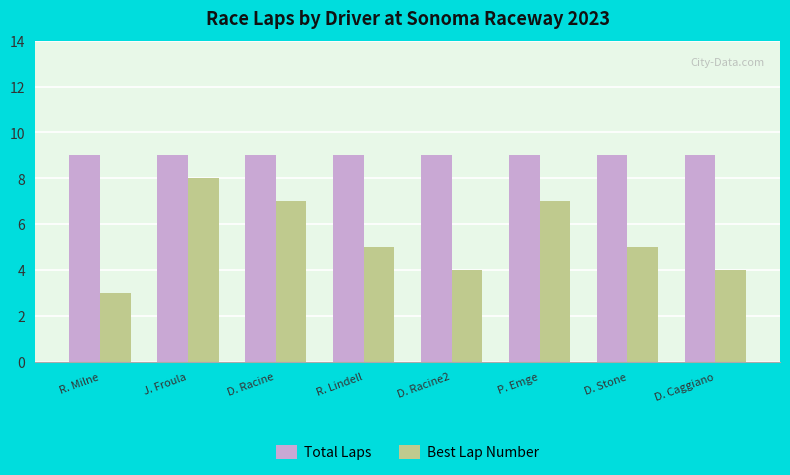

What position from the left is J. Froula?

2